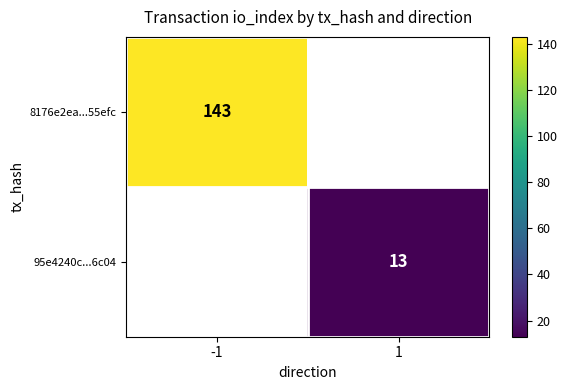

Is it true that 8176e2ea...55efc equals 143 at -1?

True